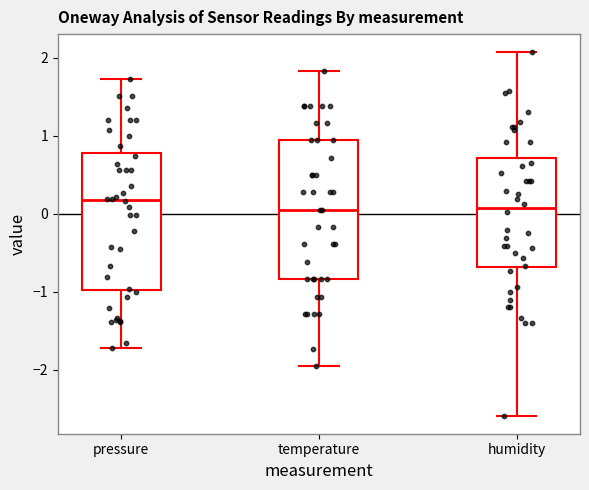

Reading left to right, transcribe this box plot: for each box, give where its median line is, the range the box spans, and where its two whiskers end, as read against the y-axis. The values are not printed on the chart, so give them approximately, as read against the axis.

pressure: median 0.2, box -1.0 to 0.8, whiskers -1.7 to 1.7
temperature: median 0.1, box -0.8 to 0.9, whiskers -2.0 to 1.8
humidity: median 0.1, box -0.7 to 0.7, whiskers -2.6 to 2.1